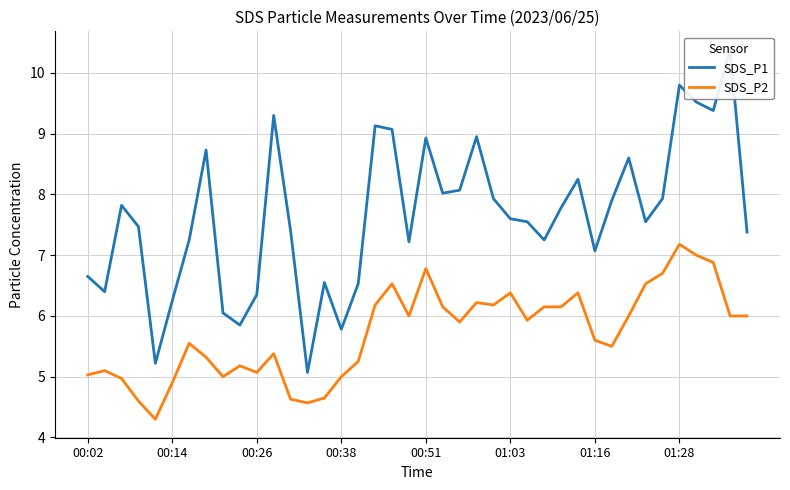

The value of SDS_P2 at 00:26 is 2.5. True or false?

False